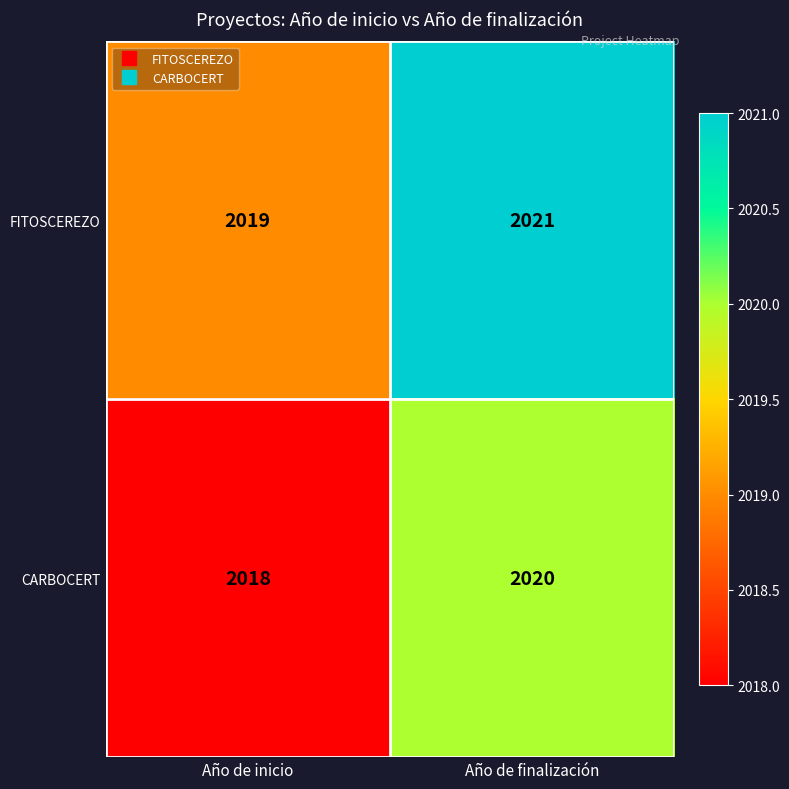

What is the average value of the CARBOCERT series?

2019